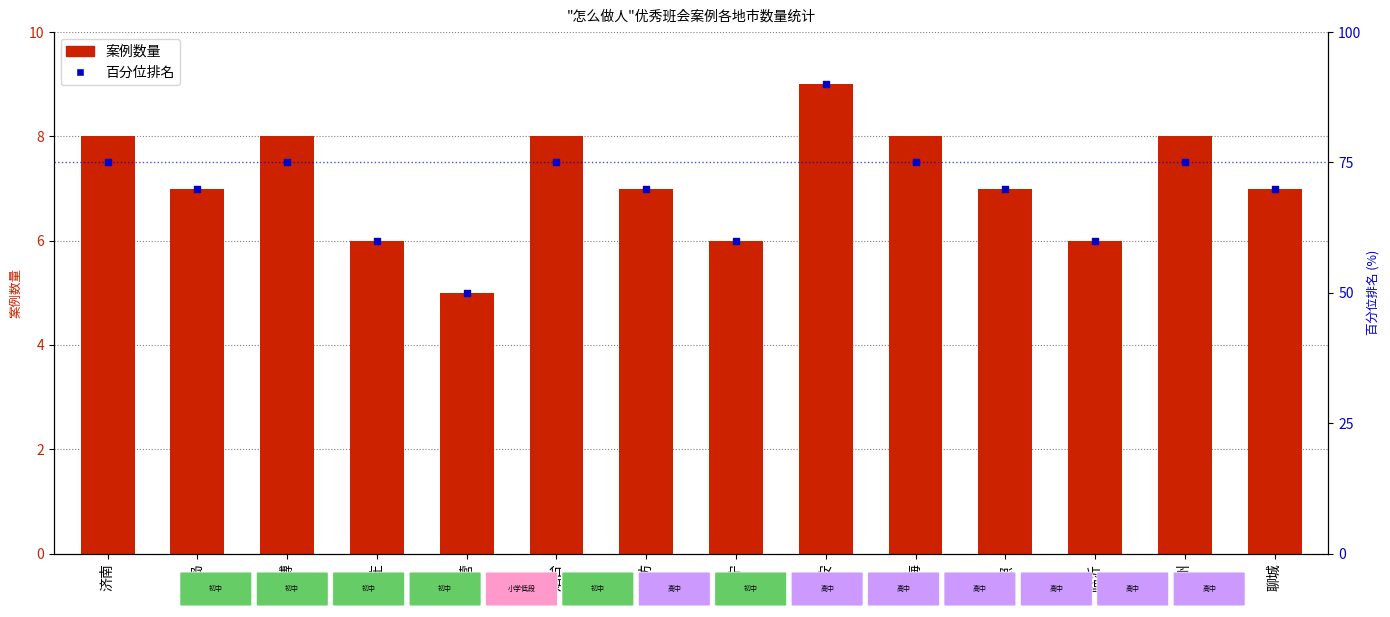

Is the value of 案例数量 at 泰安 greater than the value of 百分位排名 at 淄博?

No